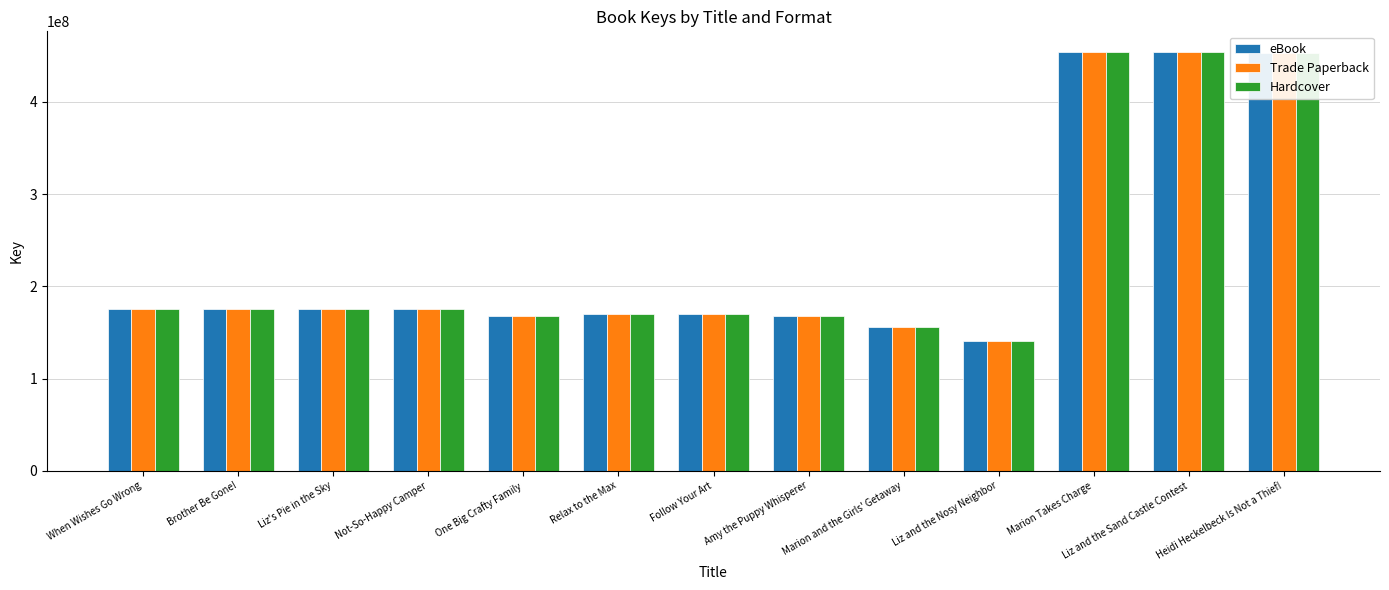

Read the eBook value at Not-So-Happy Camper, to the nearest 100.

175681100